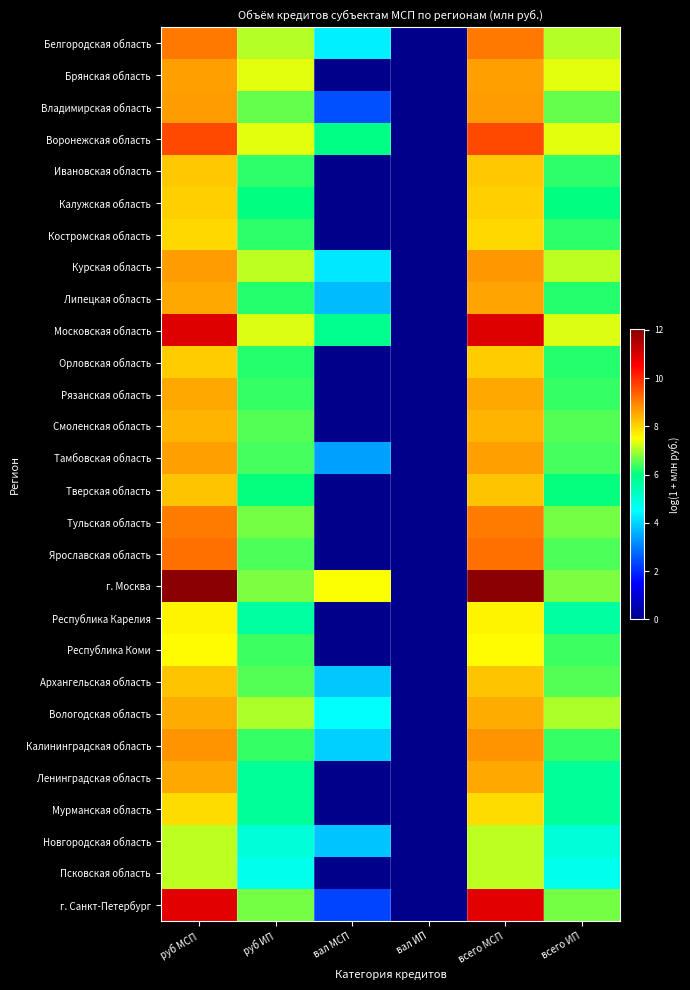

How many series are shown in this chart?

28